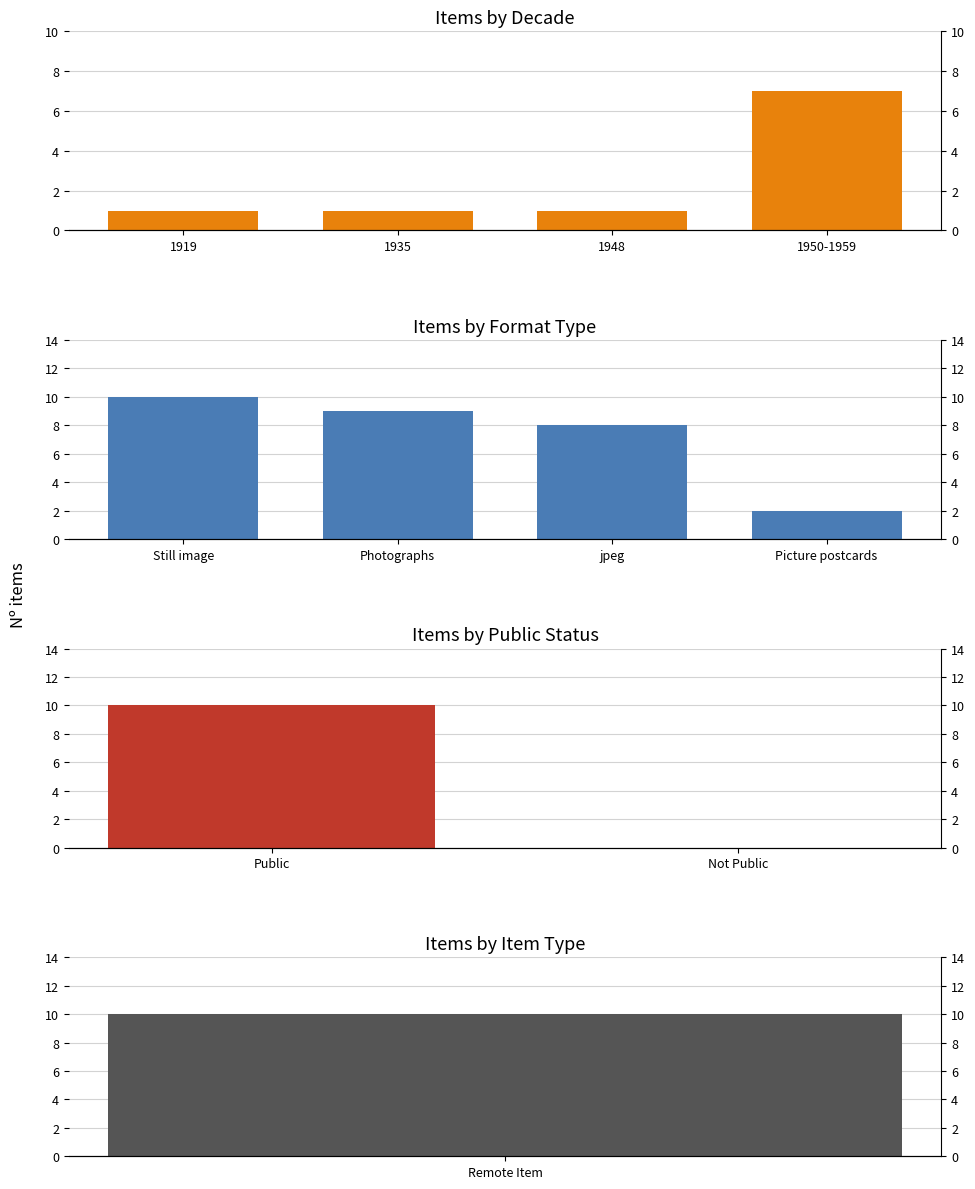

What is the label of the 4th bar from the right?

1919